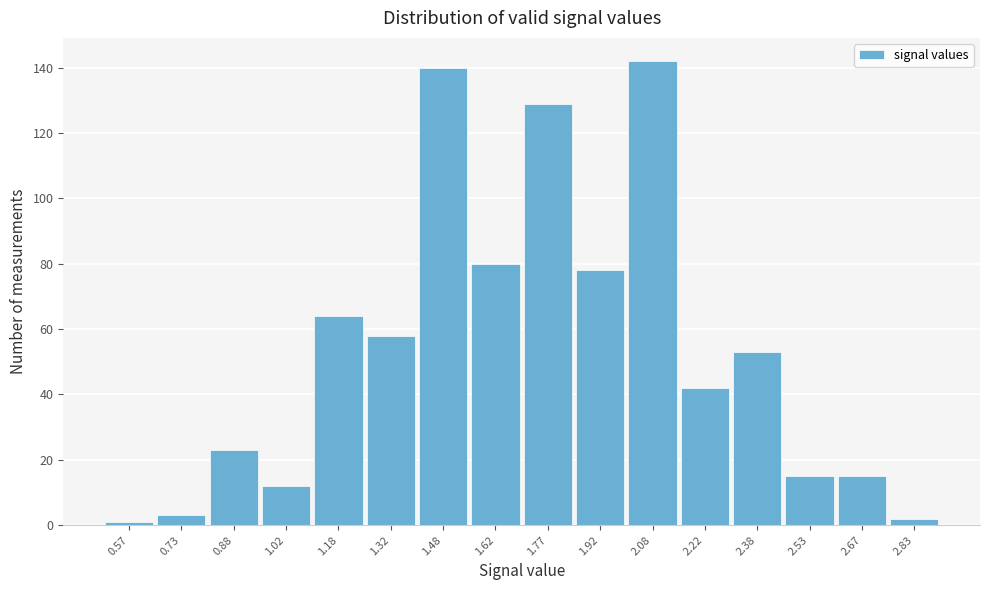

How tall is the bar that spans 2.60 to 2.75 on the x-axis? Neither the bar edges nor the heights are printed on the chart, so give them approximately, as read against the axes.

16